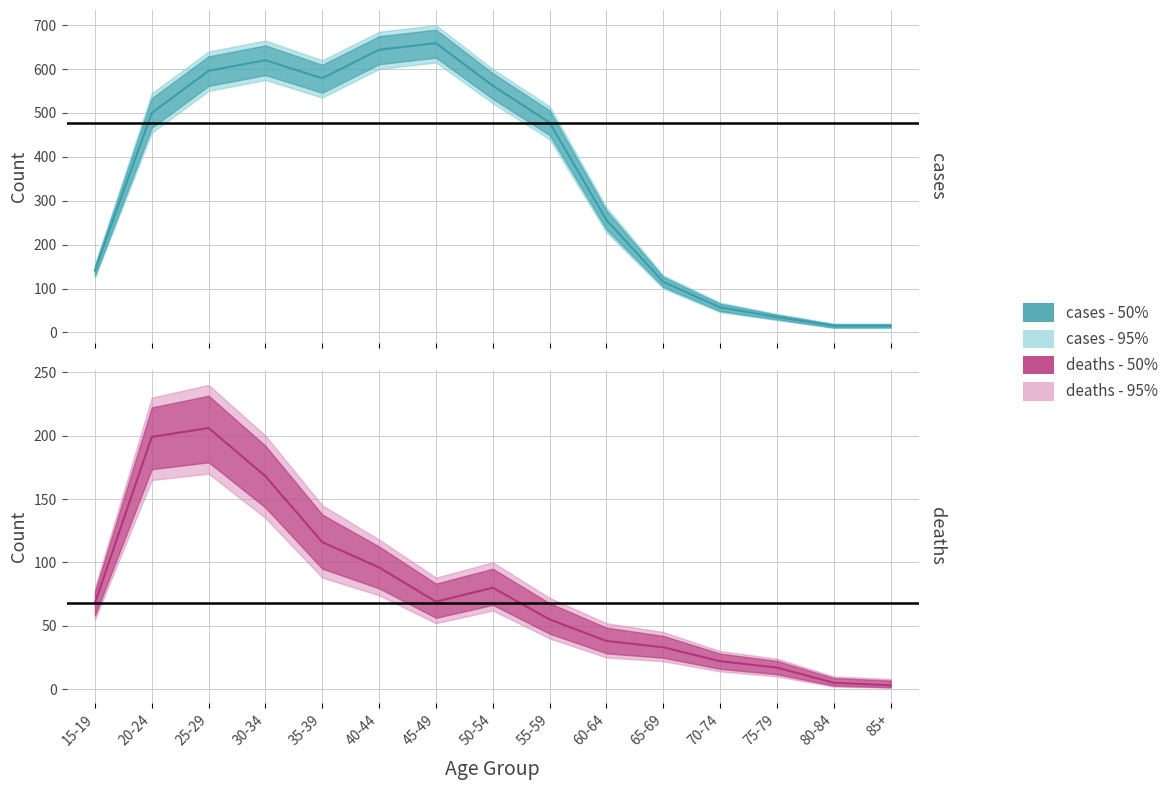

What is the value of the deaths - 95% point at the 14th from the left?

10